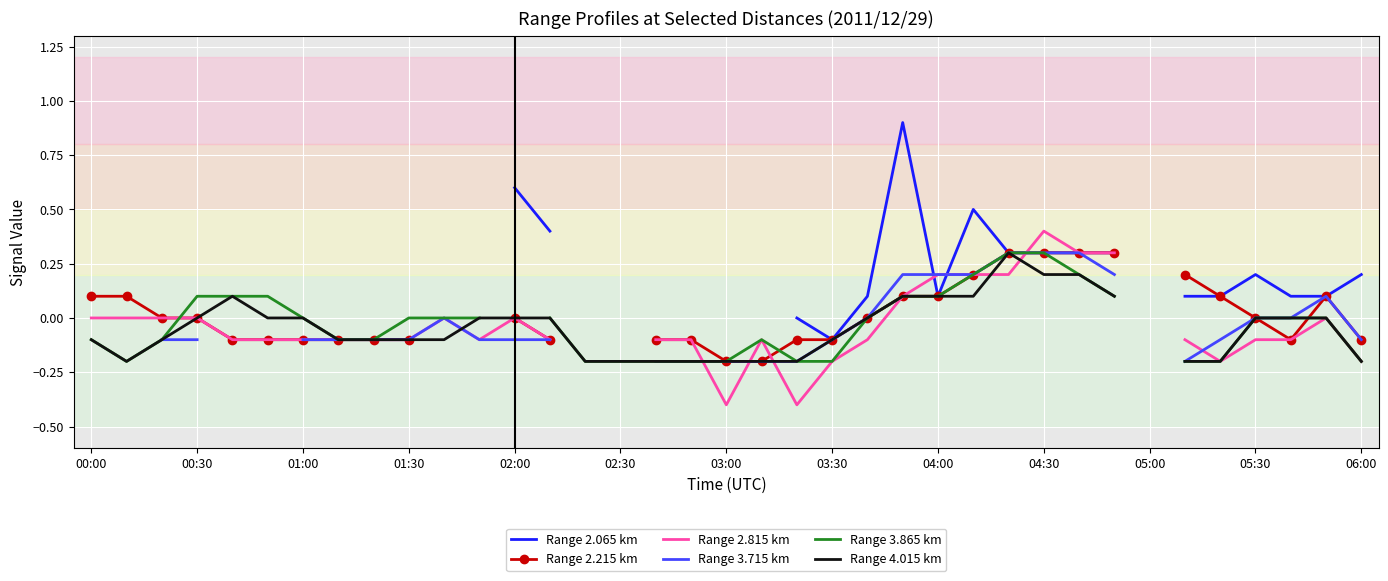

How many values in Range 2.215 km are below zero?

15